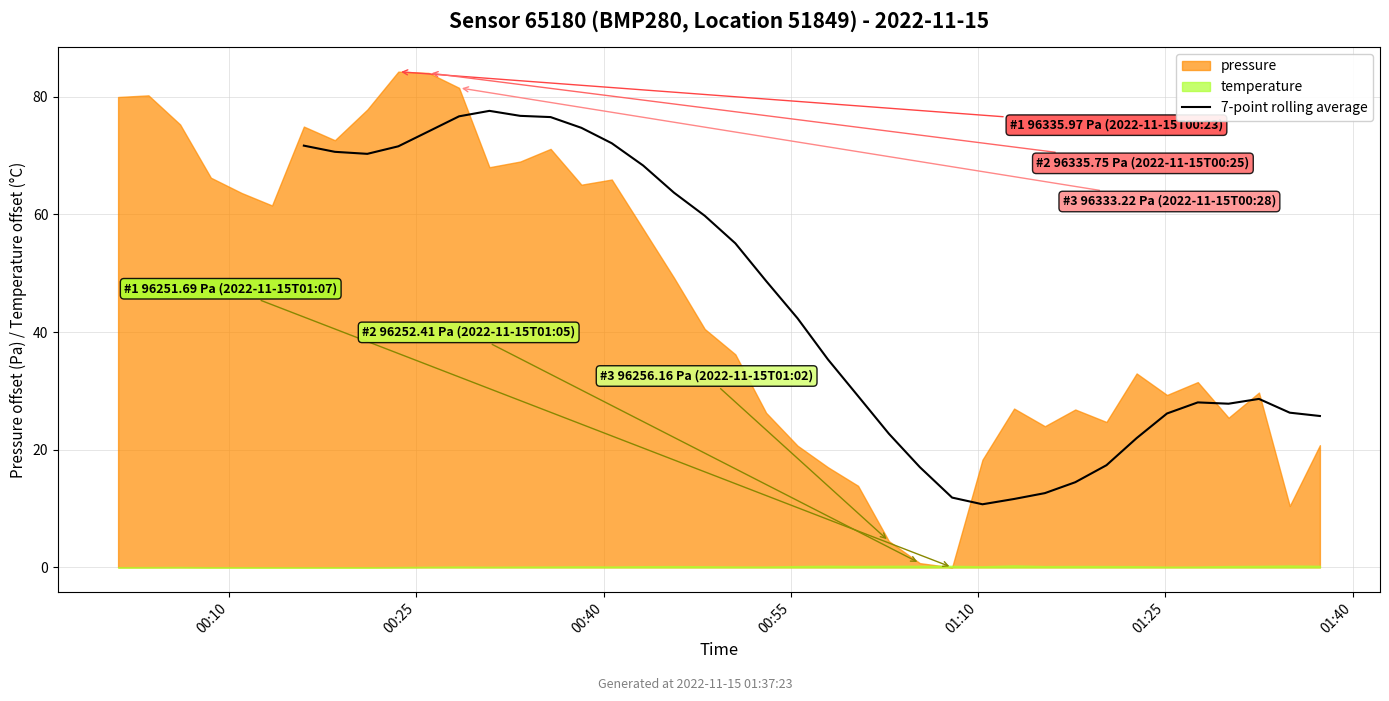

What is the maximum value for 7-point rolling average?

77.6